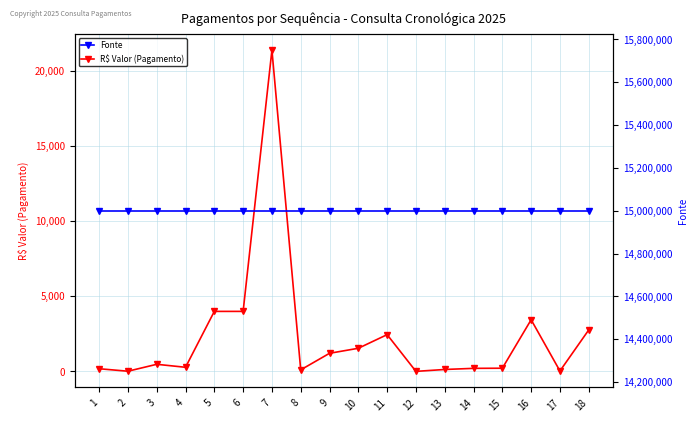

Reading left to right, extract all data points from this chart.

R$ Valor (Pagamento): 1=183.6	2=17.5	3=478.4	4=280.0	5=4000.0	6=4000.0	7=21388.9	8=108.6	9=1210.9	10=1545.2	11=2452.3	12=8.0	13=133.7	14=208.7	15=217.4	16=3444.1	17=33.6	18=2766.4
Fonte: 1=15000000.0	2=15000000.0	3=15000000.0	4=15000000.0	5=15000000.0	6=15000000.0	7=15000000.0	8=15000000.0	9=15000000.0	10=15000000.0	11=15000000.0	12=15000000.0	13=15000000.0	14=15000000.0	15=15000000.0	16=15000000.0	17=15000000.0	18=15000000.0